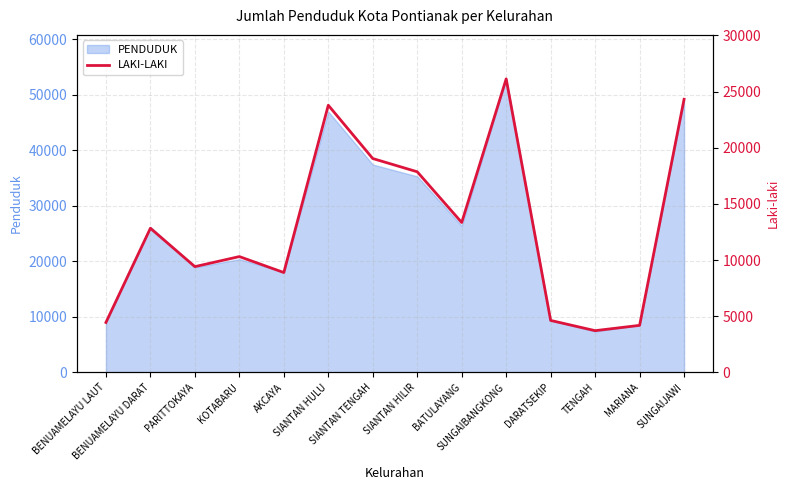

What is the maximum value for PENDUDUK?

52874